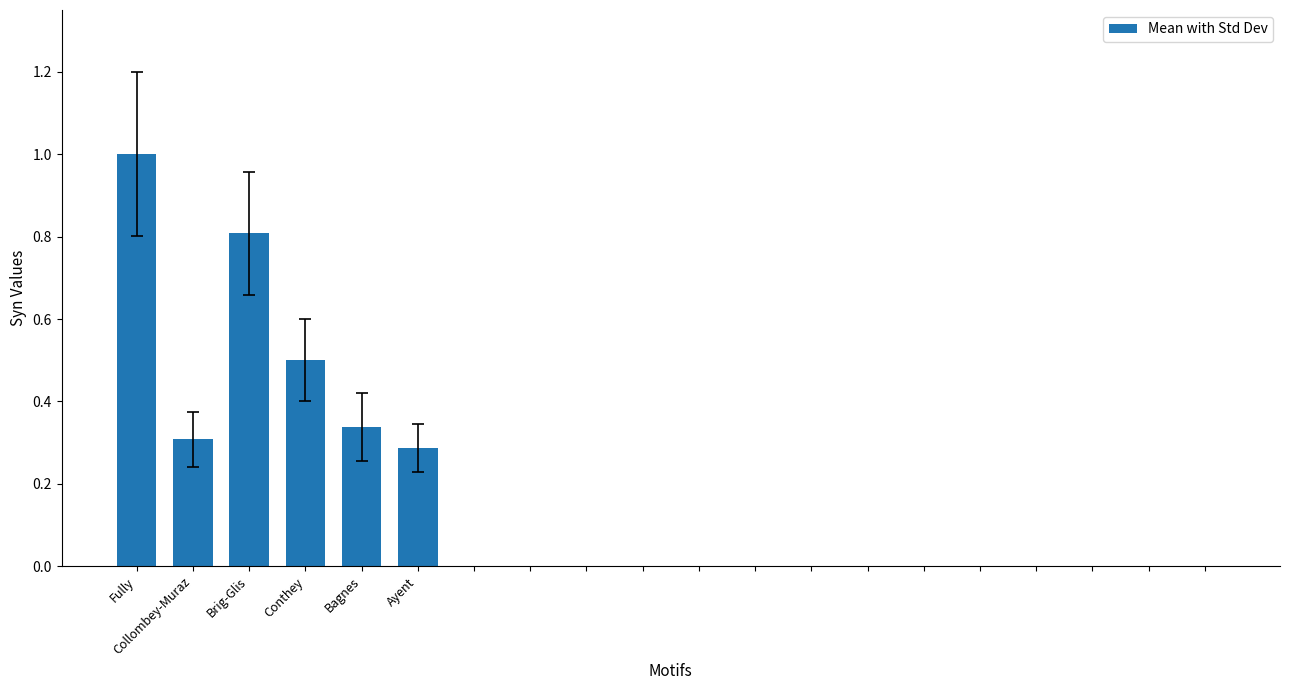

Is it true that the value at Conthey is 0.5?

True